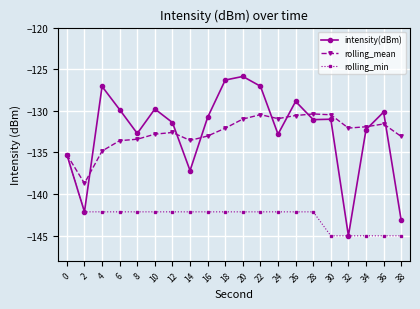

What are all the series names shown in the legend?

intensity(dBm), rolling_mean, rolling_min